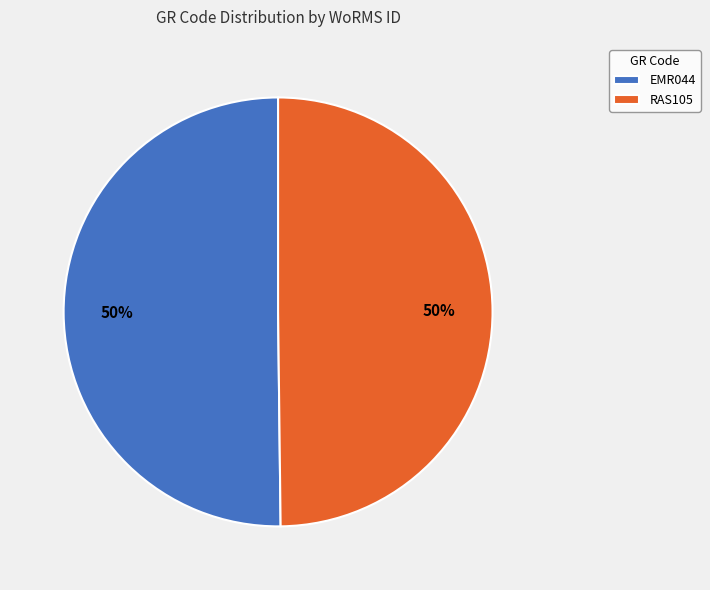

What percentage is the EMR044 slice, to the nearest percent?

50%